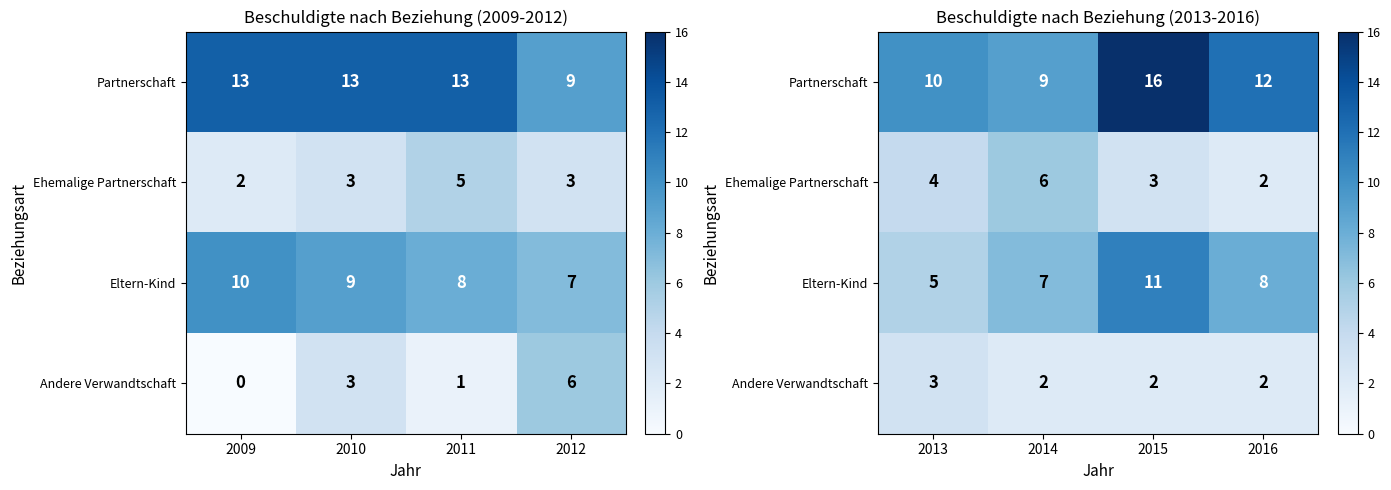

What is the difference between the second highest and second lowest values in the Ehemalige Partnerschaft series?

1